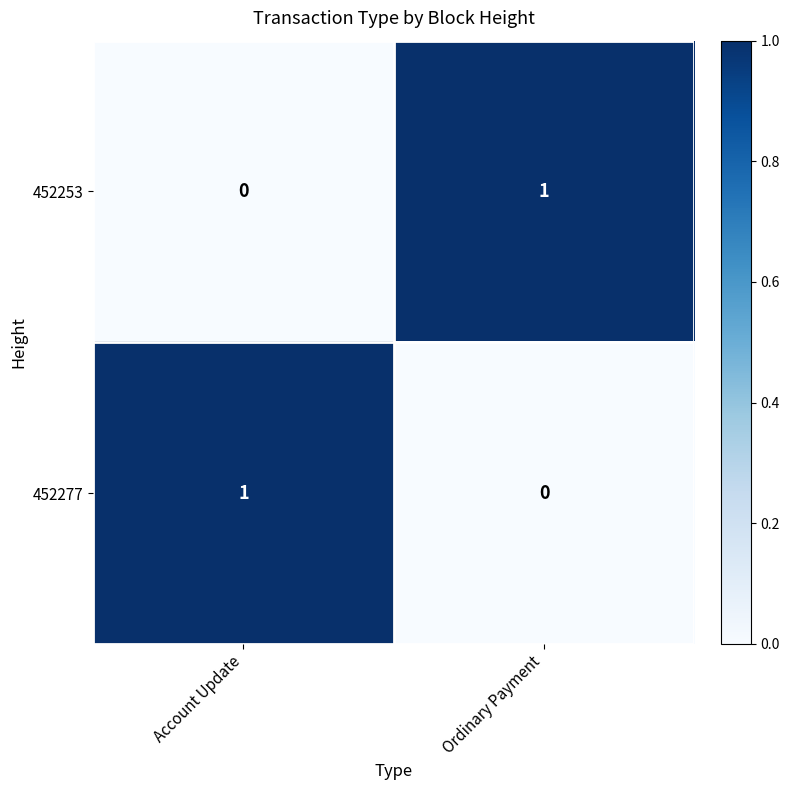

Rank the categories by 452253 value from lowest to highest.

Account Update, Ordinary Payment